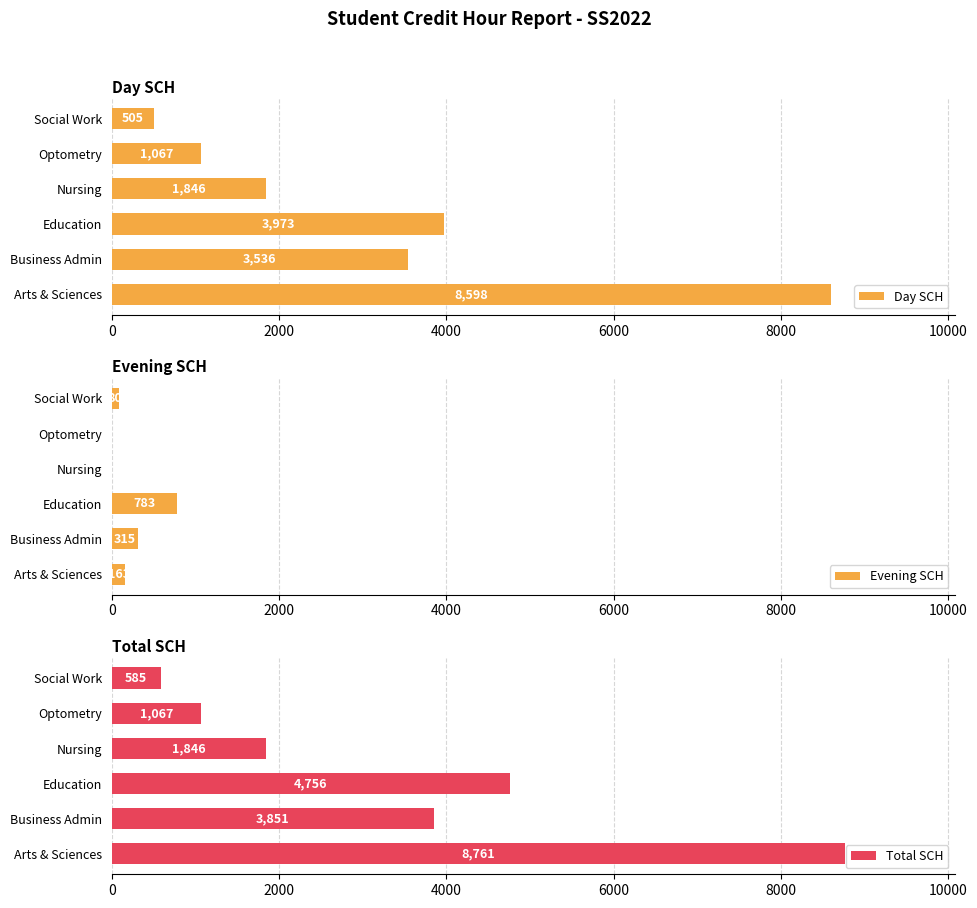

How many groups of bars are there?

6